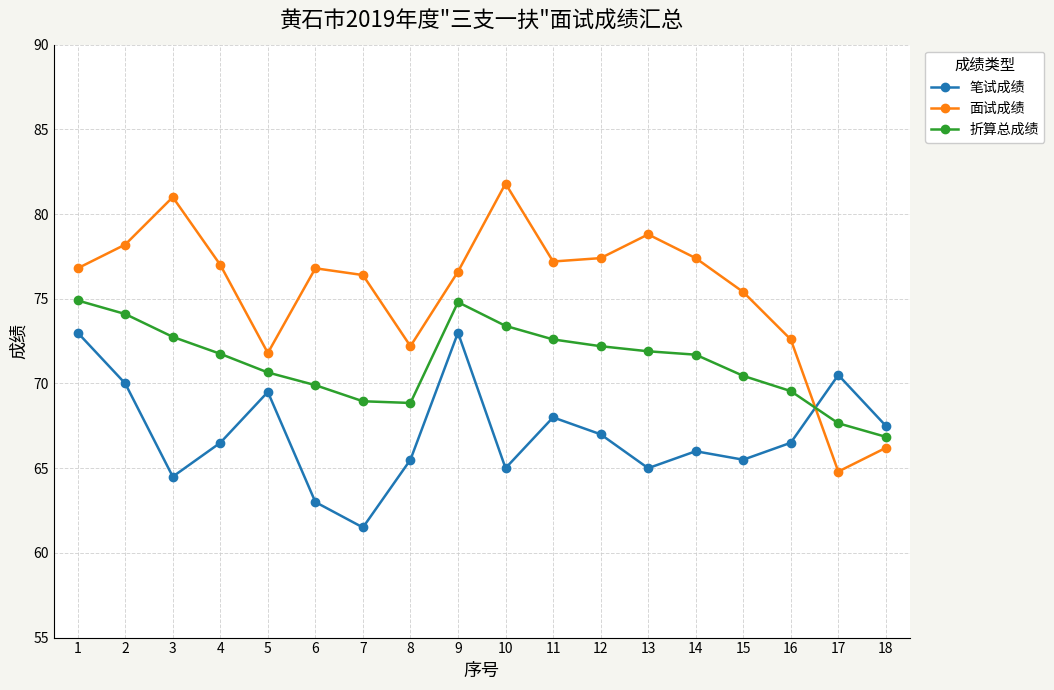

What is the difference between the maximum and second lowest values in the 笔试成绩 series?

10.0